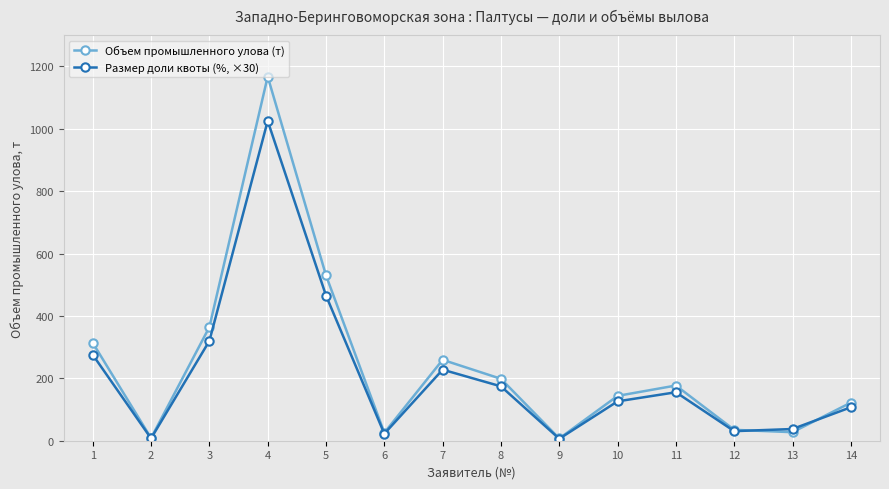

How many interior local peaks does the Размер доли квоты (%, ×30) series have?

3